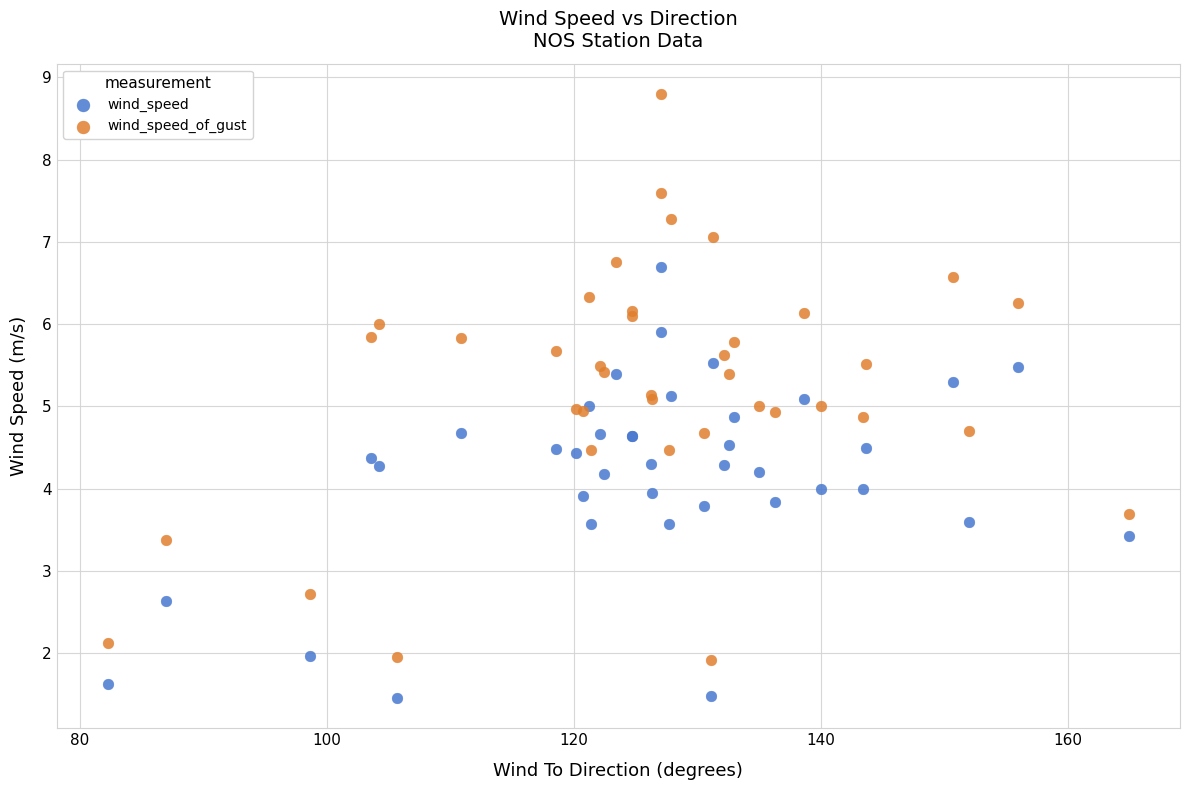

Which series has the largest Y range (max minus min)?

wind_speed_of_gust